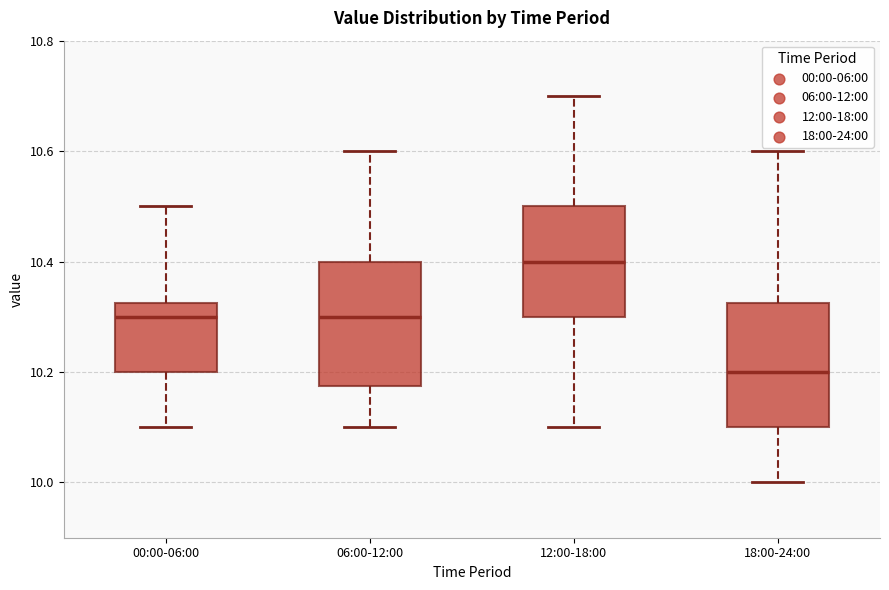

Where is the upper edge of the box for 18:00-24:00 on the y-axis? The values are not printed on the chart, so give them approximately, as read against the axis.

10.32